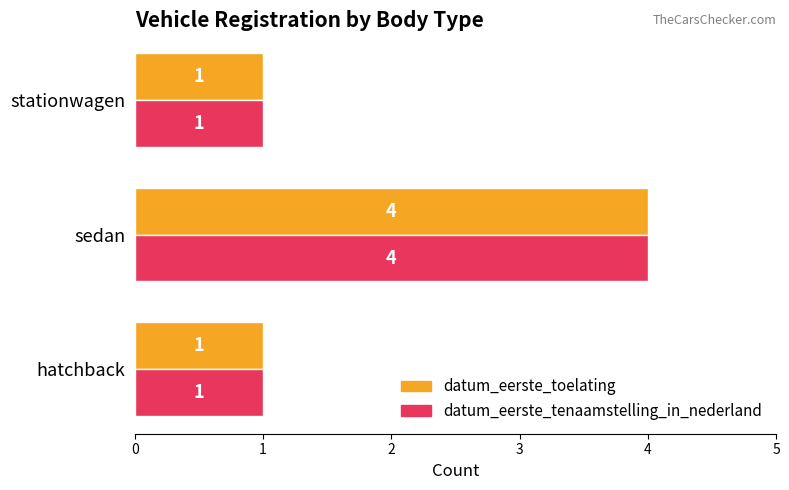

What is the average value of the datum_eerste_tenaamstelling_in_nederland series?

2